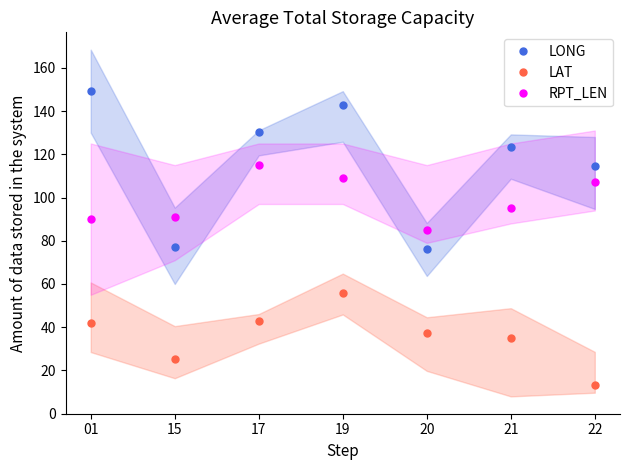

Is the value of LONG at 21 greater than the value of RPT_LEN at 01?

Yes